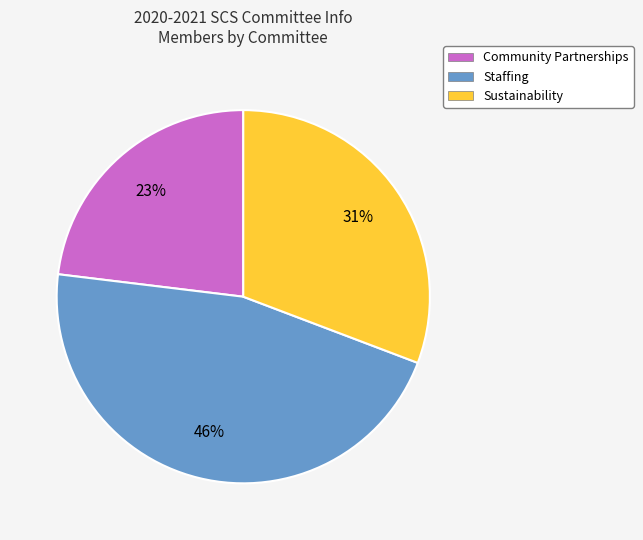

Combined, do Staffing and Community Partnerships account for over 50%?

Yes